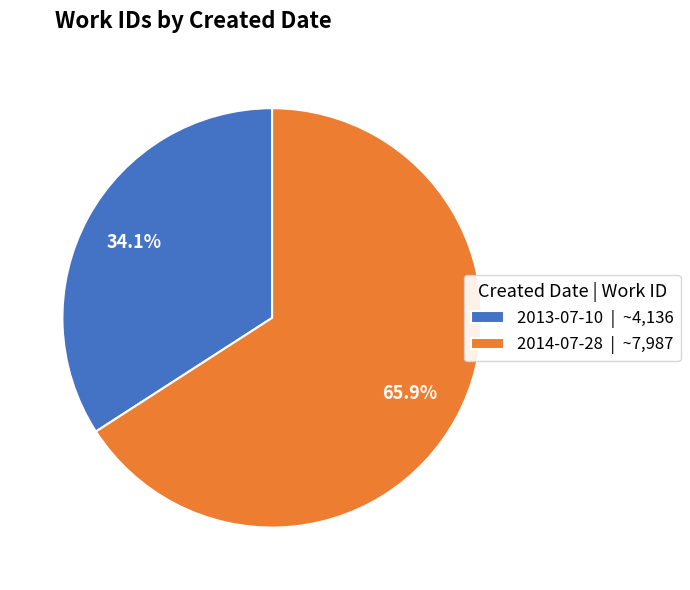

Rank the categories by value from highest to lowest.

2014-07-28, 2013-07-10